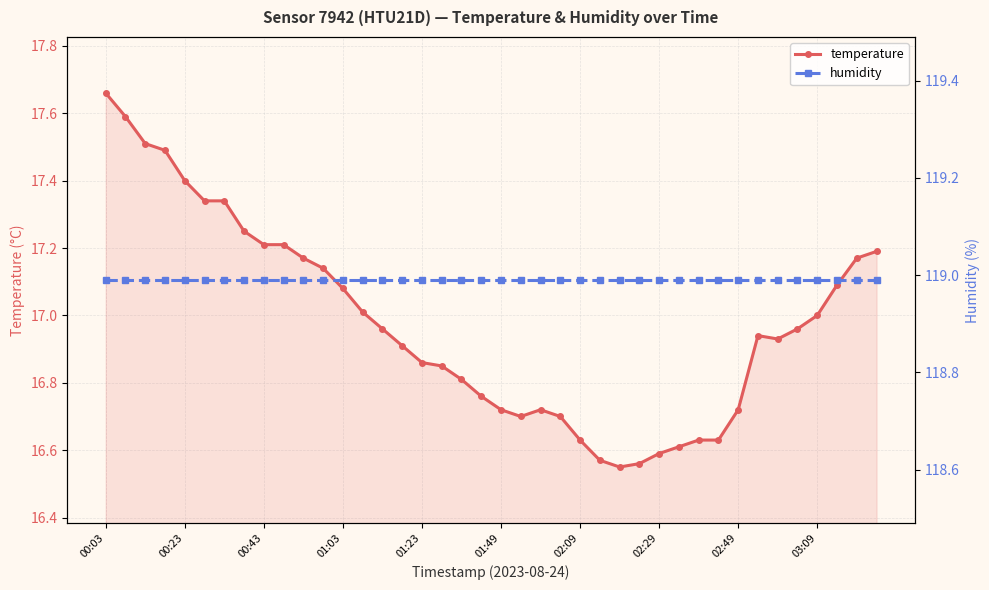

What is the approximate value of humidity at 37?

119.0